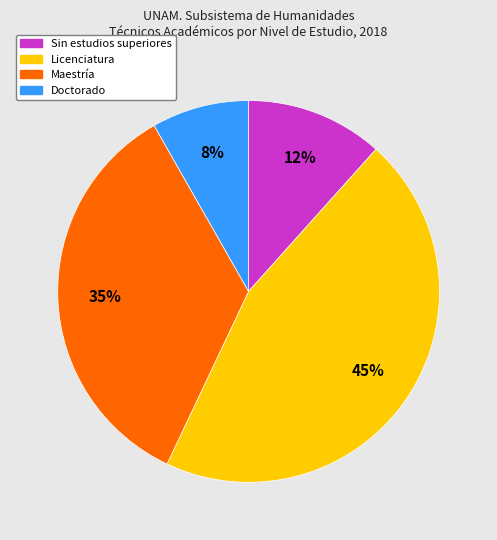

To the nearest percent, what percentage of the pie is Licenciatura?

45%